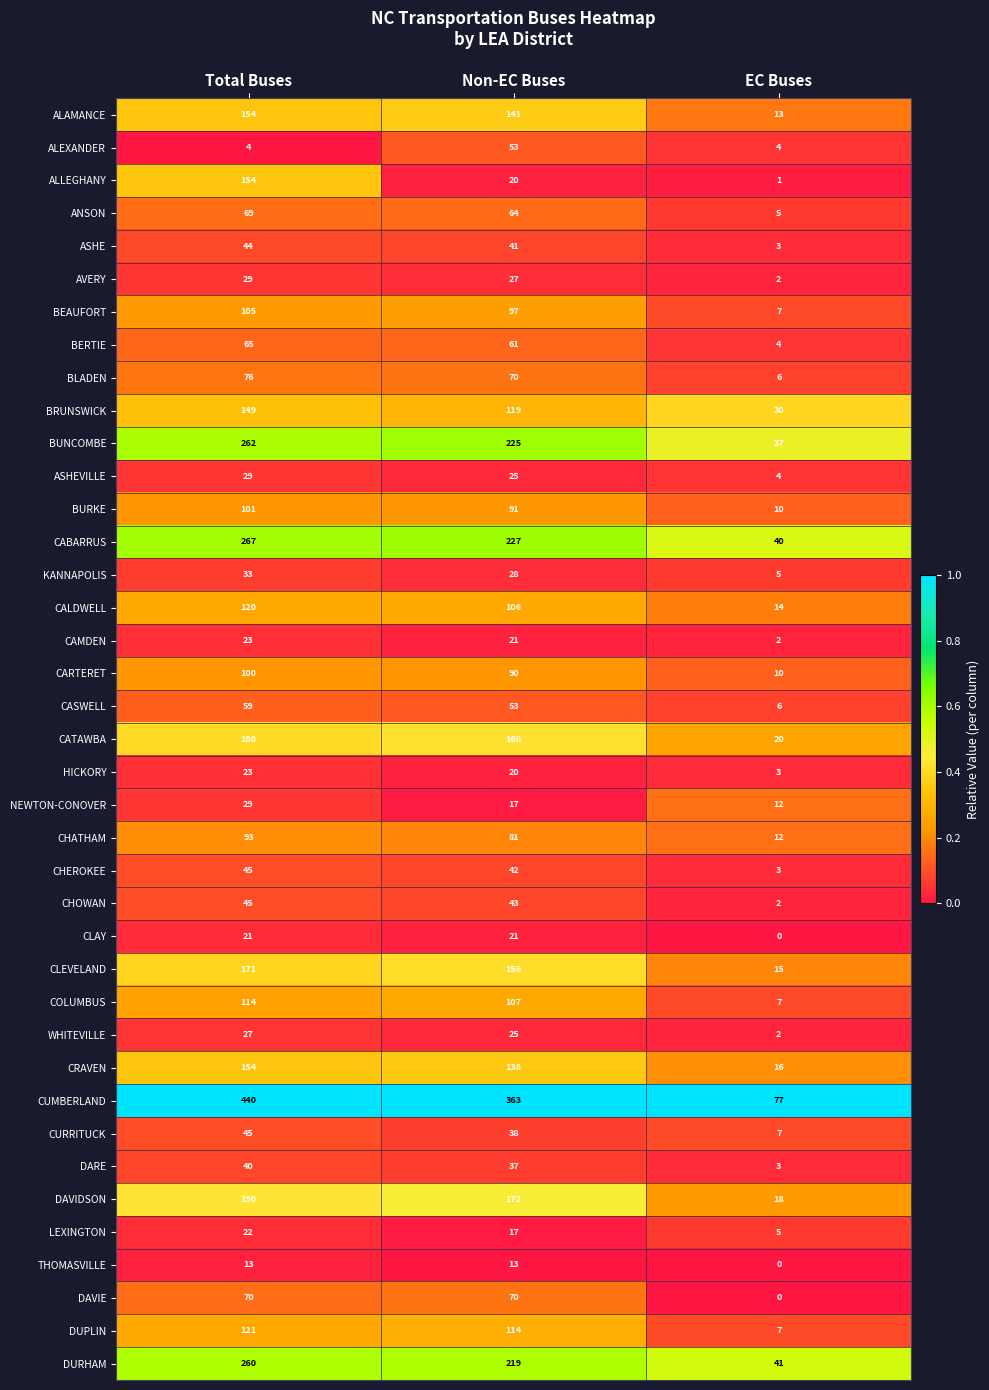

What is the difference between the DAVIDSON values at Total Buses and EC Buses?

172